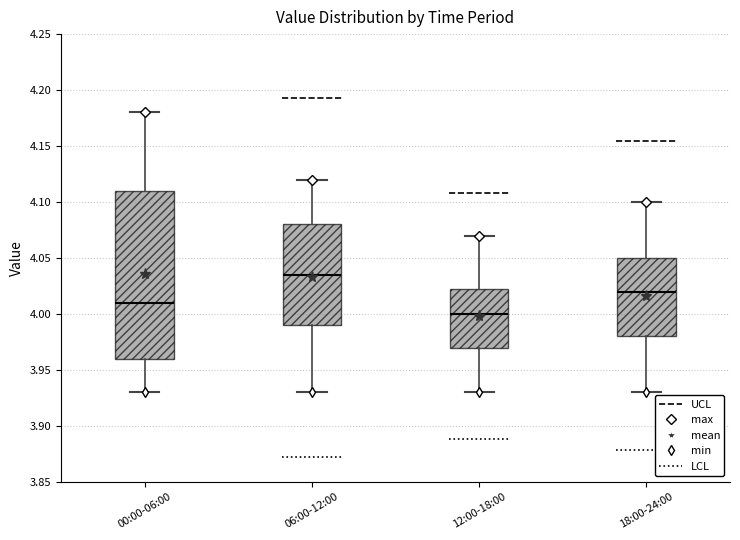

Reading left to right, transcribe this box plot: for each box, give where its median line is, the range the box spans, and where its two whiskers end, as read against the y-axis. The values are not printed on the chart, so give them approximately, as read against the axis.

00:00-06:00: median 4.010, box 3.960 to 4.110, whiskers 3.930 to 4.180
06:00-12:00: median 4.035, box 3.990 to 4.080, whiskers 3.930 to 4.120
12:00-18:00: median 4.000, box 3.970 to 4.025, whiskers 3.930 to 4.070
18:00-24:00: median 4.020, box 3.980 to 4.050, whiskers 3.930 to 4.100